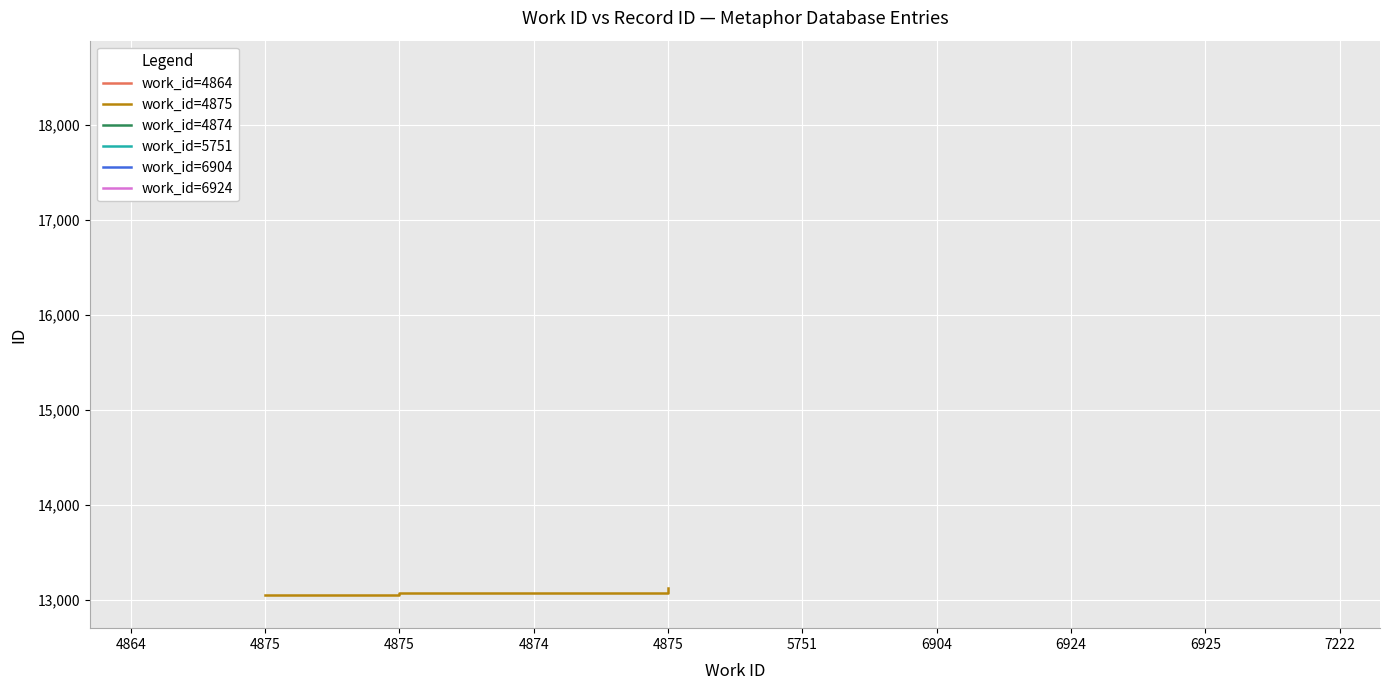

Which label corresponds to the largest value in the chart?

4875